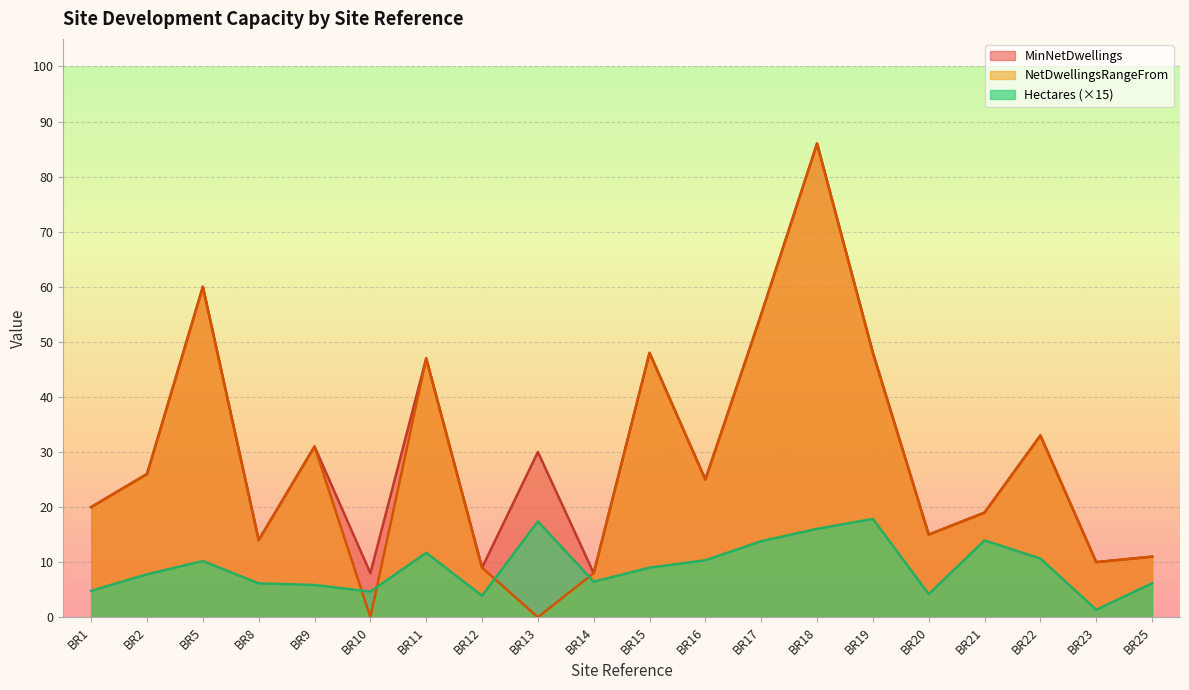

Reading right to left, what are all the values shown in this chart?

Hectares: BR25=6.1	BR23=1.3	BR22=10.6	BR21=14.0	BR20=4.2	BR19=17.8	BR18=16.1	BR17=13.8	BR16=10.3	BR15=9.0	BR14=6.5	BR13=17.4	BR12=3.9	BR11=11.7	BR10=4.7	BR9=5.9	BR8=6.1	BR5=10.2	BR2=7.8	BR1=4.8
MinNetDwellings: BR25=11.0	BR23=10.0	BR22=33.0	BR21=19.0	BR20=15.0	BR19=48.0	BR18=86.0	BR17=55.0	BR16=25.0	BR15=48.0	BR14=8.0	BR13=30.0	BR12=9.0	BR11=47.0	BR10=8.0	BR9=31.0	BR8=14.0	BR5=60.0	BR2=26.0	BR1=20.0
NetDwellingsRangeFrom: BR25=11.0	BR23=10.0	BR22=33.0	BR21=19.0	BR20=15.0	BR19=48.0	BR18=86.0	BR17=55.0	BR16=25.0	BR15=48.0	BR14=8.0	BR13=0.0	BR12=9.0	BR11=47.0	BR10=0.0	BR9=31.0	BR8=14.0	BR5=60.0	BR2=26.0	BR1=20.0